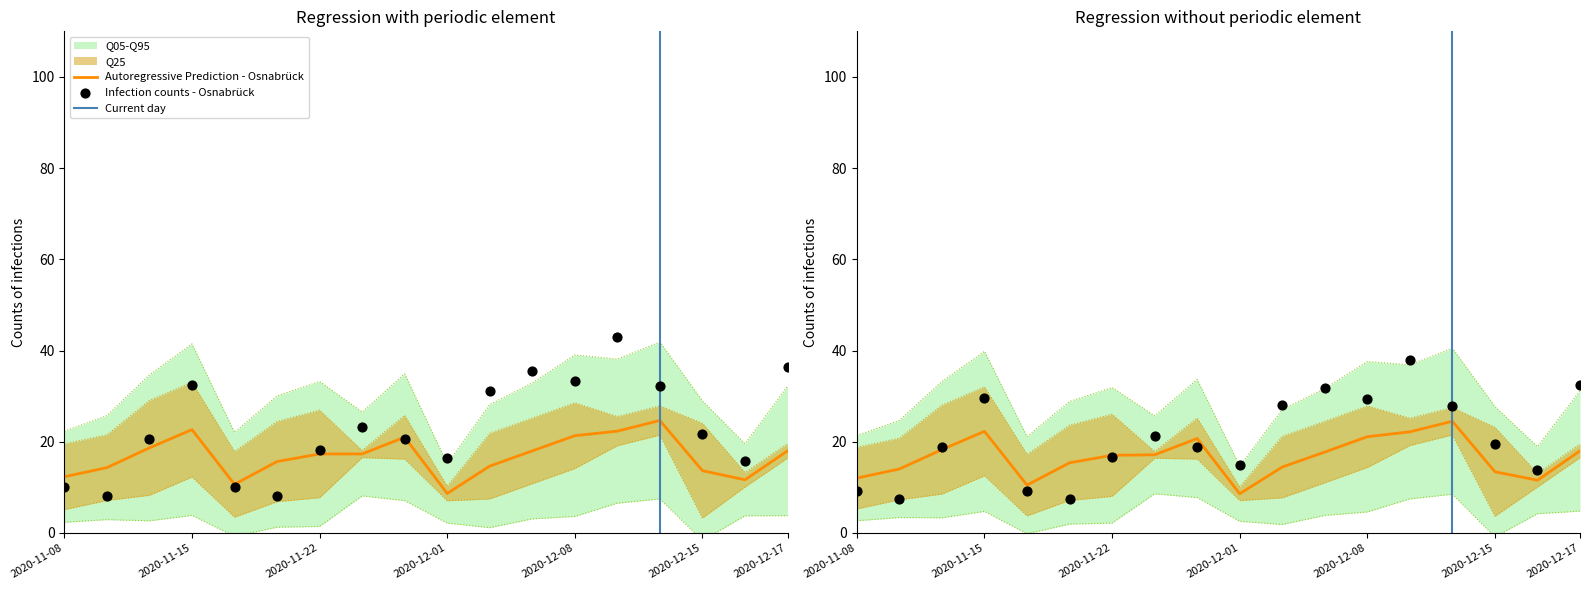

At which category is the sum across all series the highest?

15